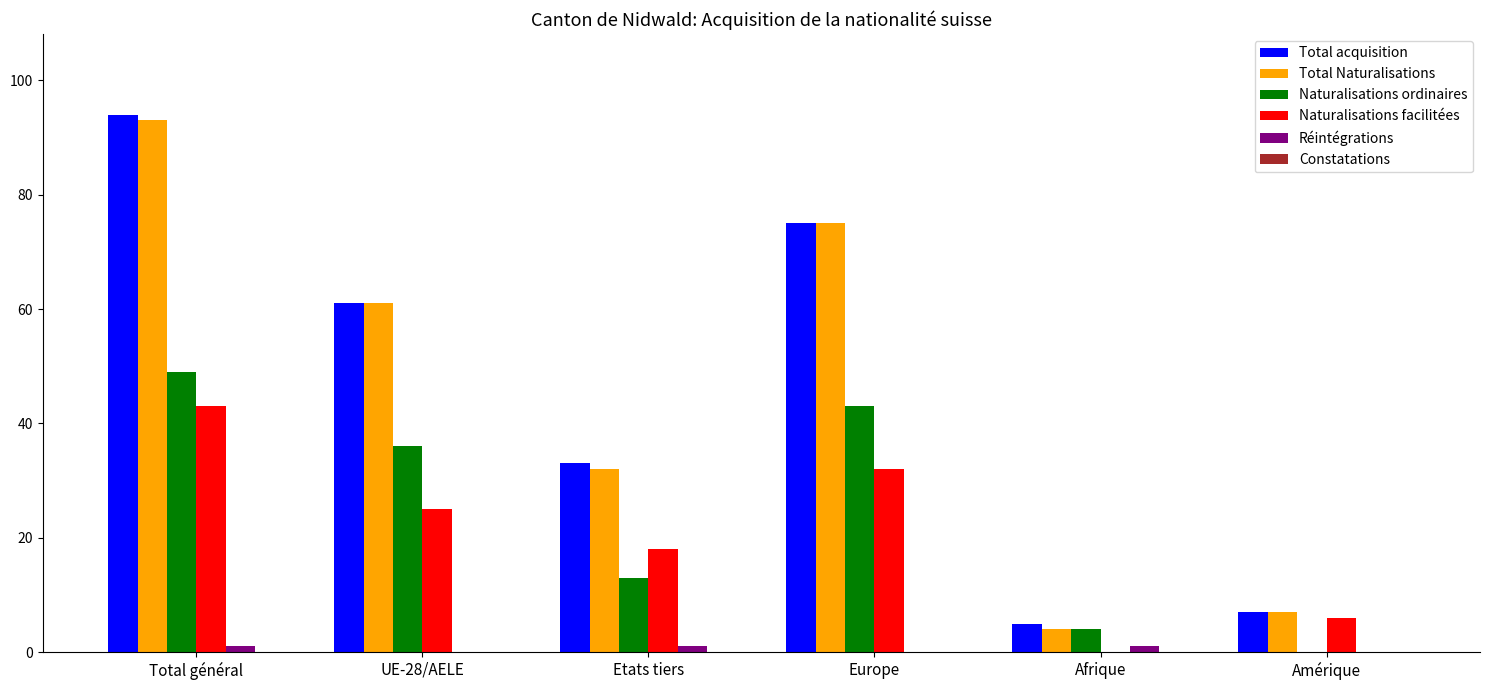

At which label is Total Naturalisations closest to 48?

UE-28/AELE